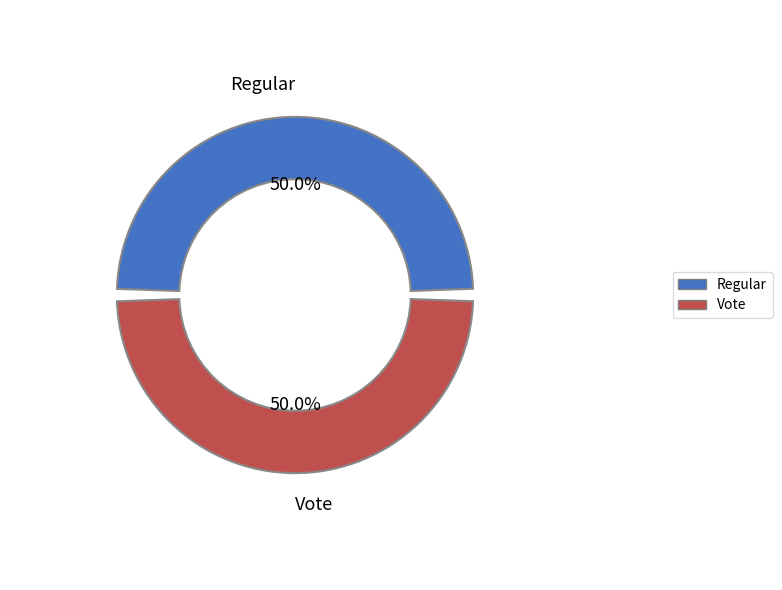

What portion of the pie excludes Vote?

50.0%